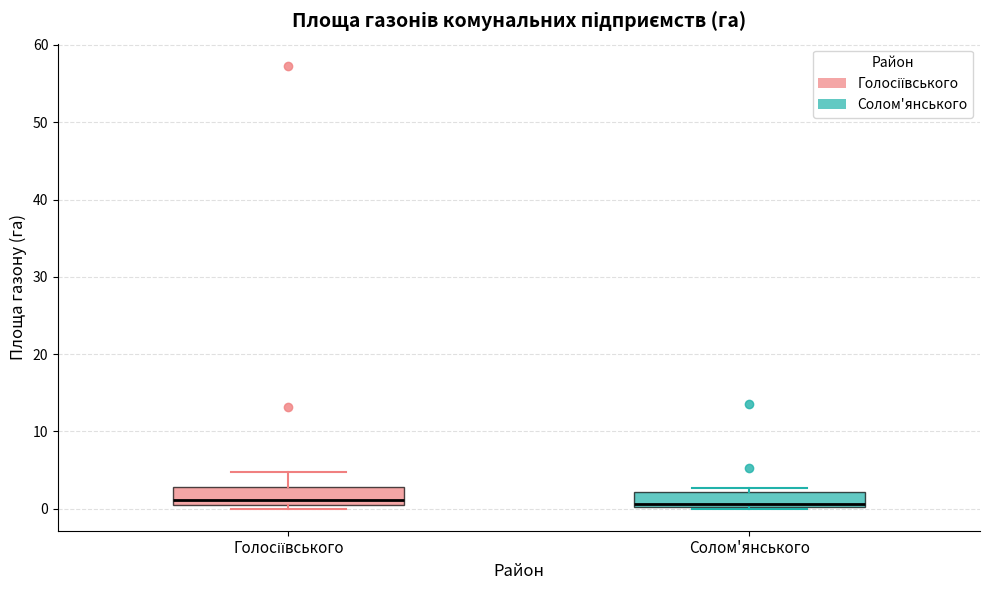

Reading left to right, transcribe this box plot: for each box, give where its median line is, the range the box spans, and where its two whiskers end, as read against the y-axis. The values are not printed on the chart, so give them approximately, as read against the axis.

Голосіївського: median 1, box 0 to 3, whiskers 0 (just below the box's lower edge) to 5
Солом'янського: median 1, box 0 to 2, whiskers 0 to 3